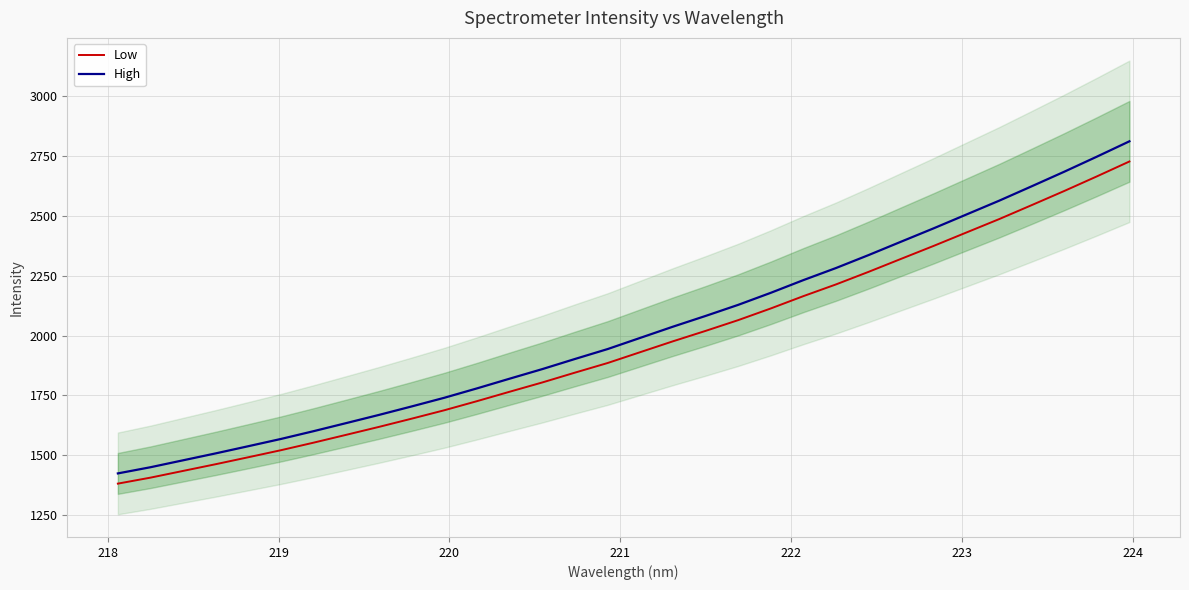

True or false: Low and High cross at least once.

False